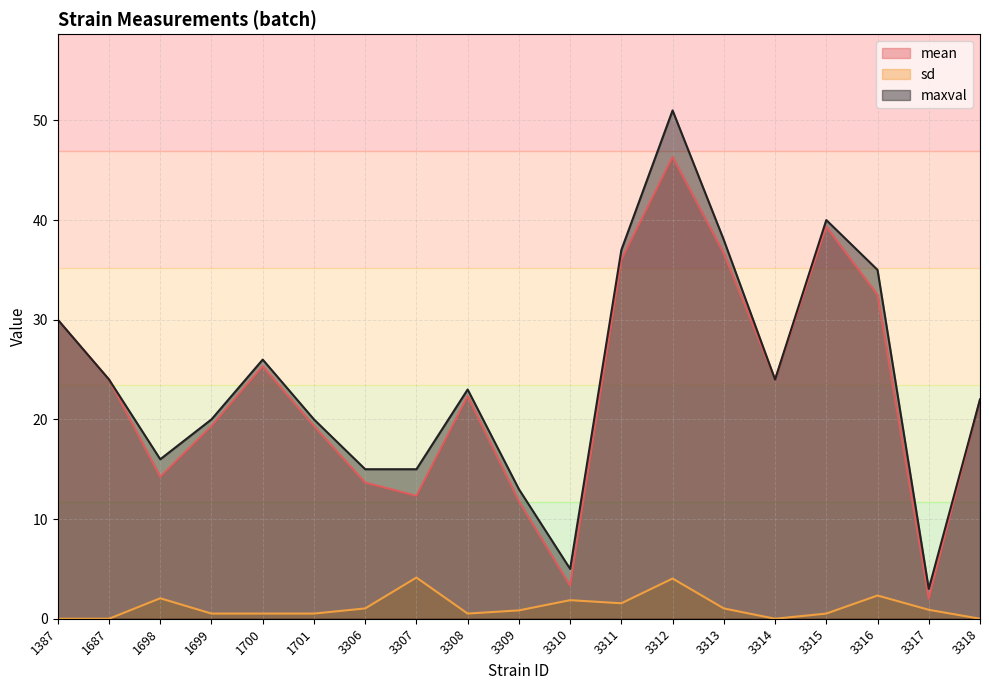

Where is the first local minimum for mean?

1698